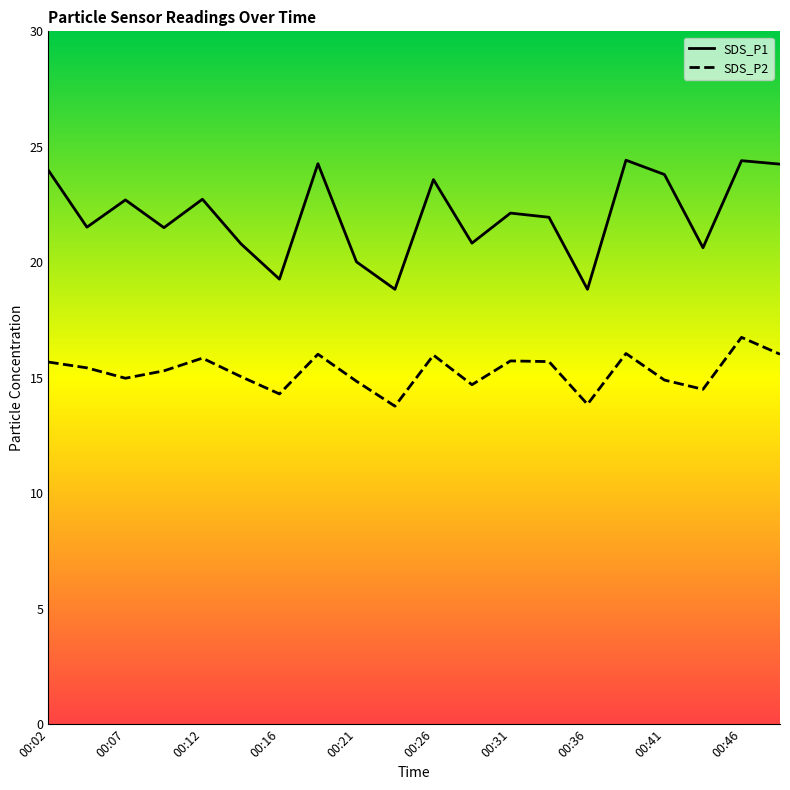

At which category is the sum across all series the highest?

00:46